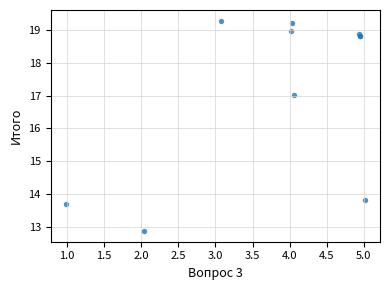

What Y value in the scatter plot is closest to 16?

17.0